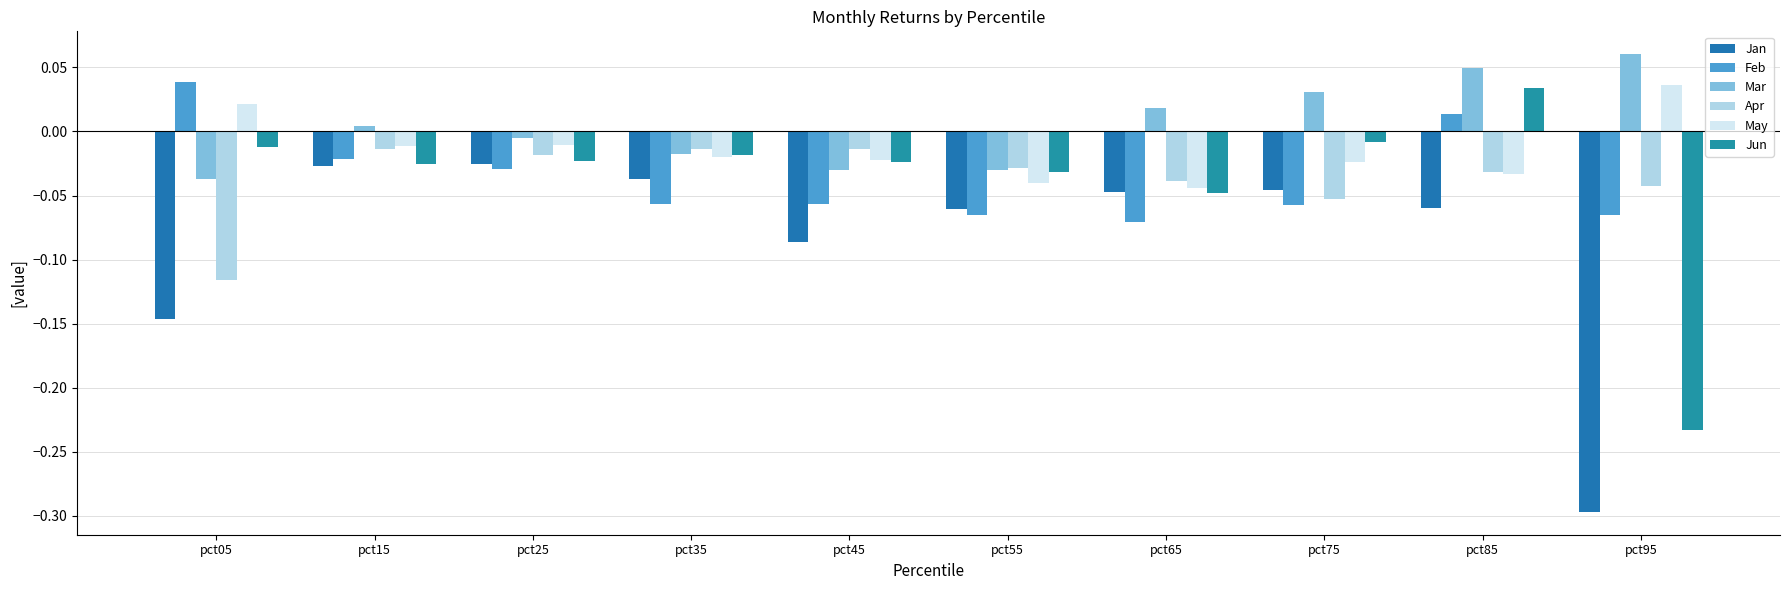

What are all the series names shown in the legend?

Jan, Feb, Mar, Apr, May, Jun